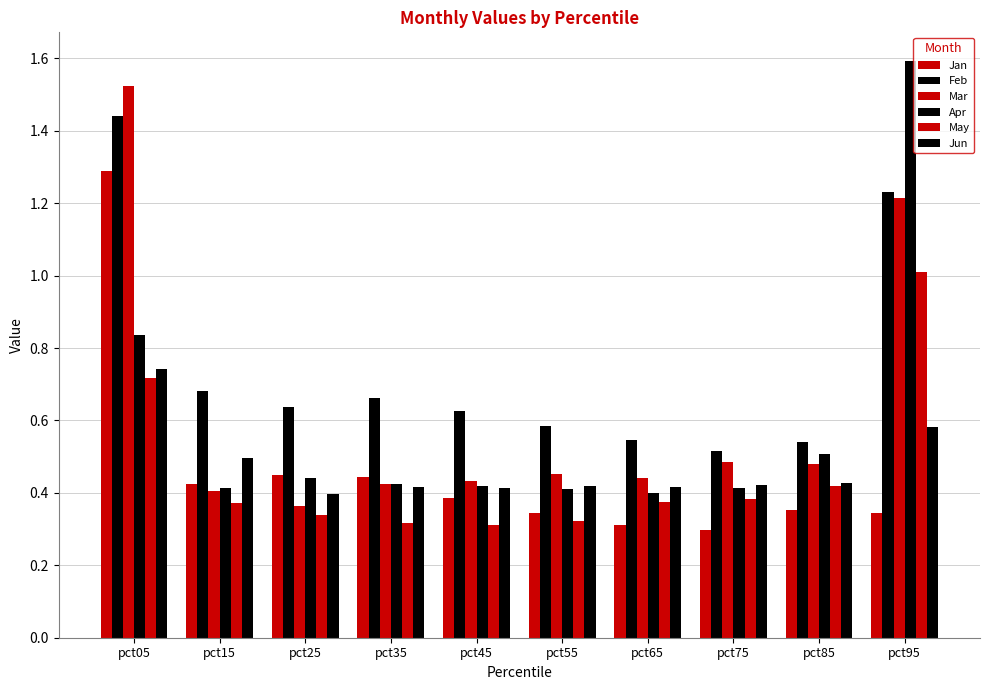

The value of Mar at pct45 is 0.7. True or false?

False